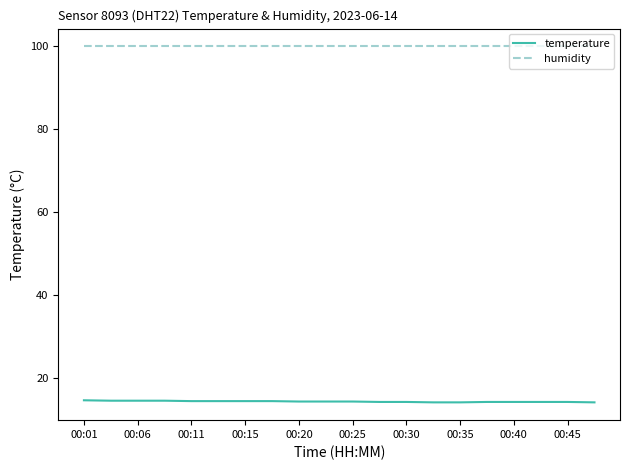

What is the average value of the humidity series?

99.9